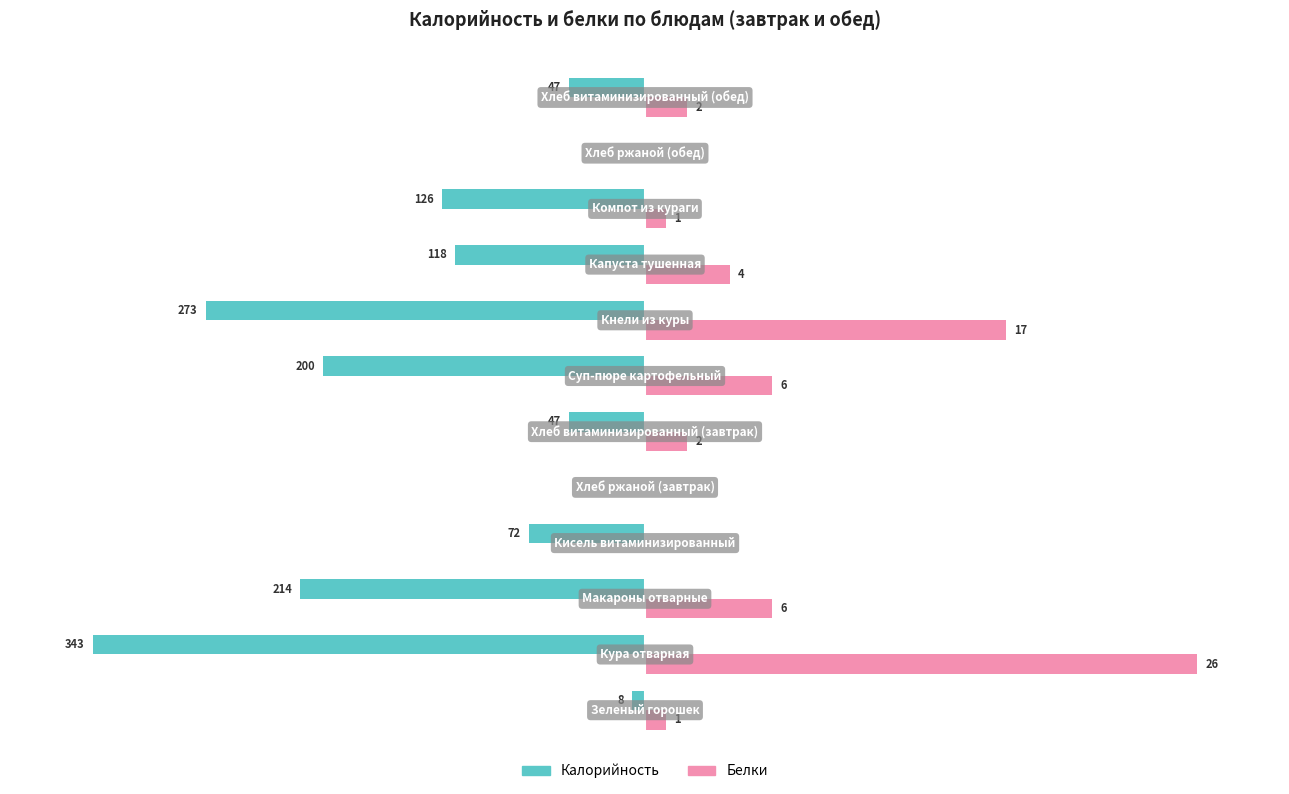

Reading right to left, extract all data points from this chart.

Калорийность: -13.7	0.0	-36.7	-34.4	-79.6	-58.3	-13.7	0.0	-21.0	-62.4	-100.0	-2.3
Белки: 7.7	0.0	3.8	15.4	65.4	23.1	7.7	0.0	0.0	23.1	100.0	3.8